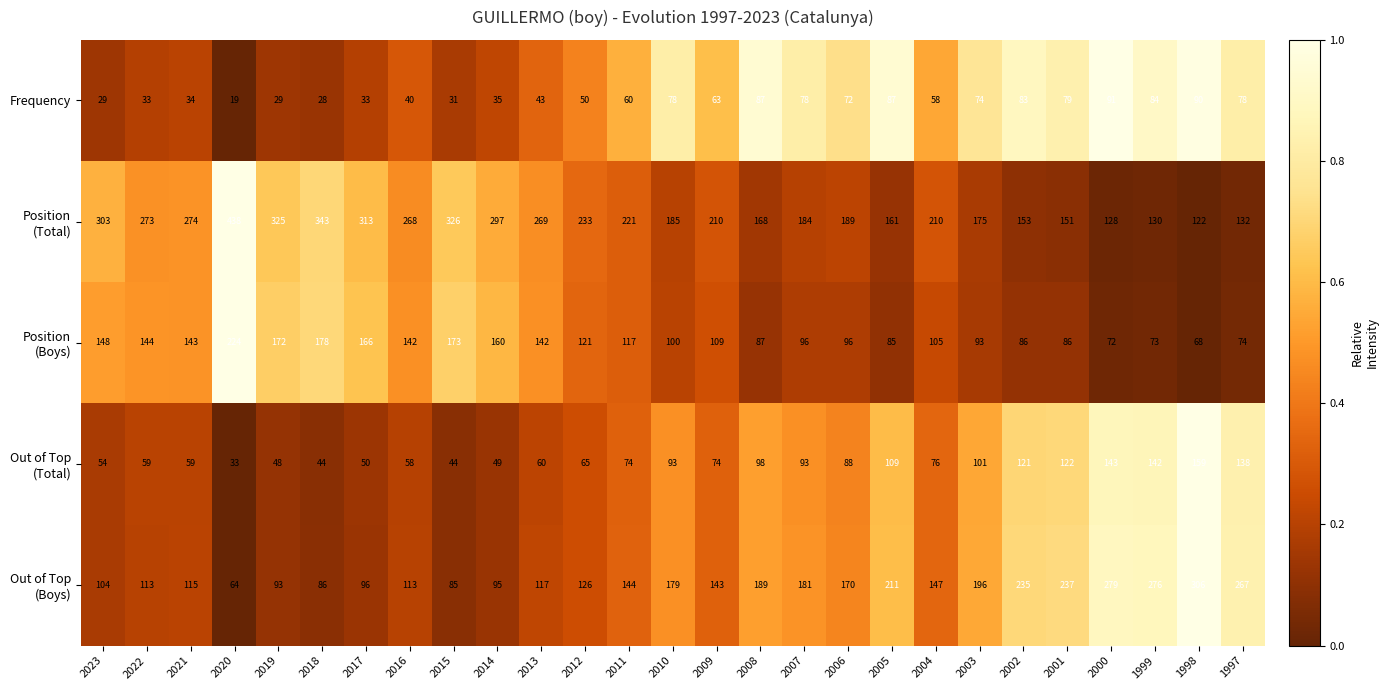

At which category is the sum across all series the highest?

2020